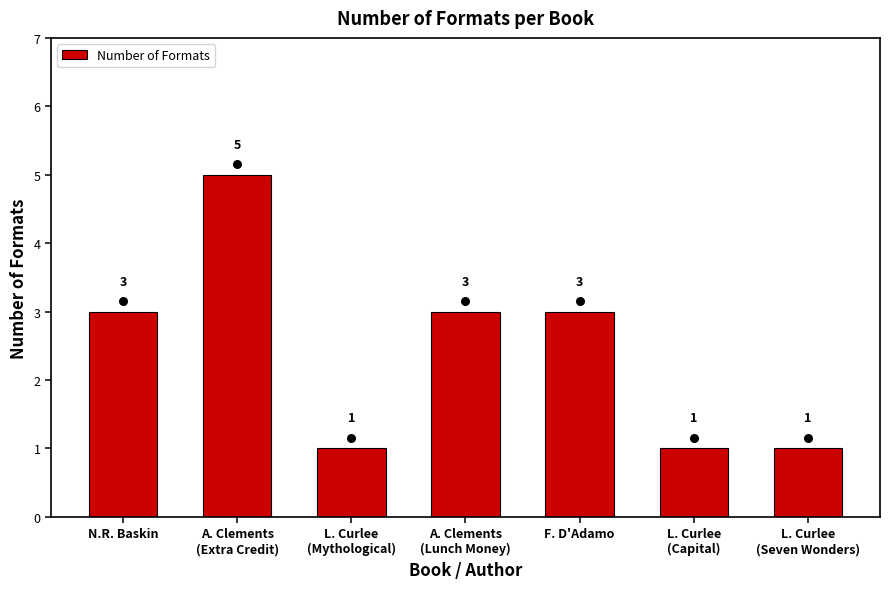

What is the ratio of the value at N.R. Baskin to the value at L. Curlee
(Capital)?

3.0